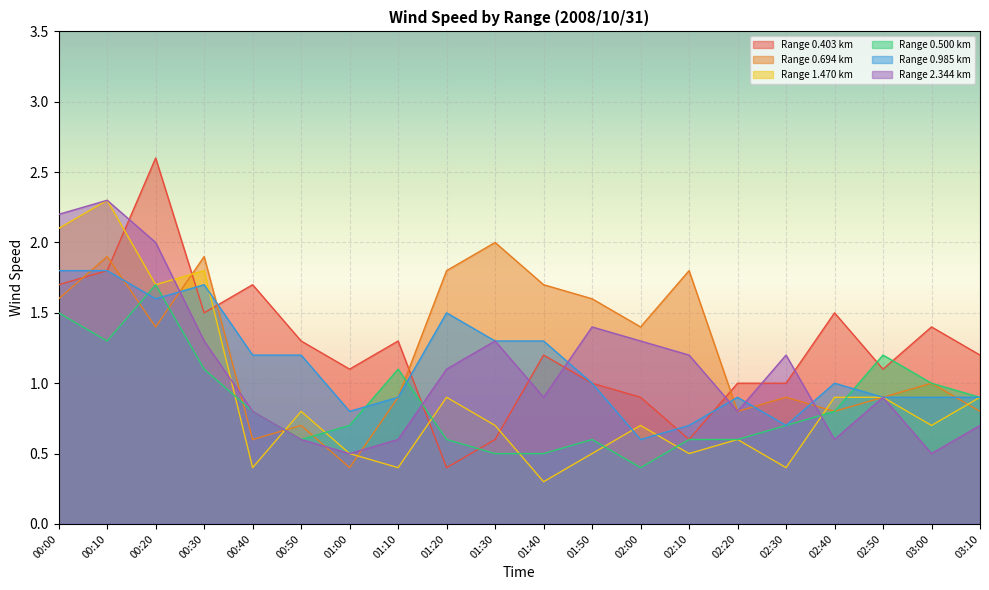

Where is the first local minimum for 2.344?

01:00